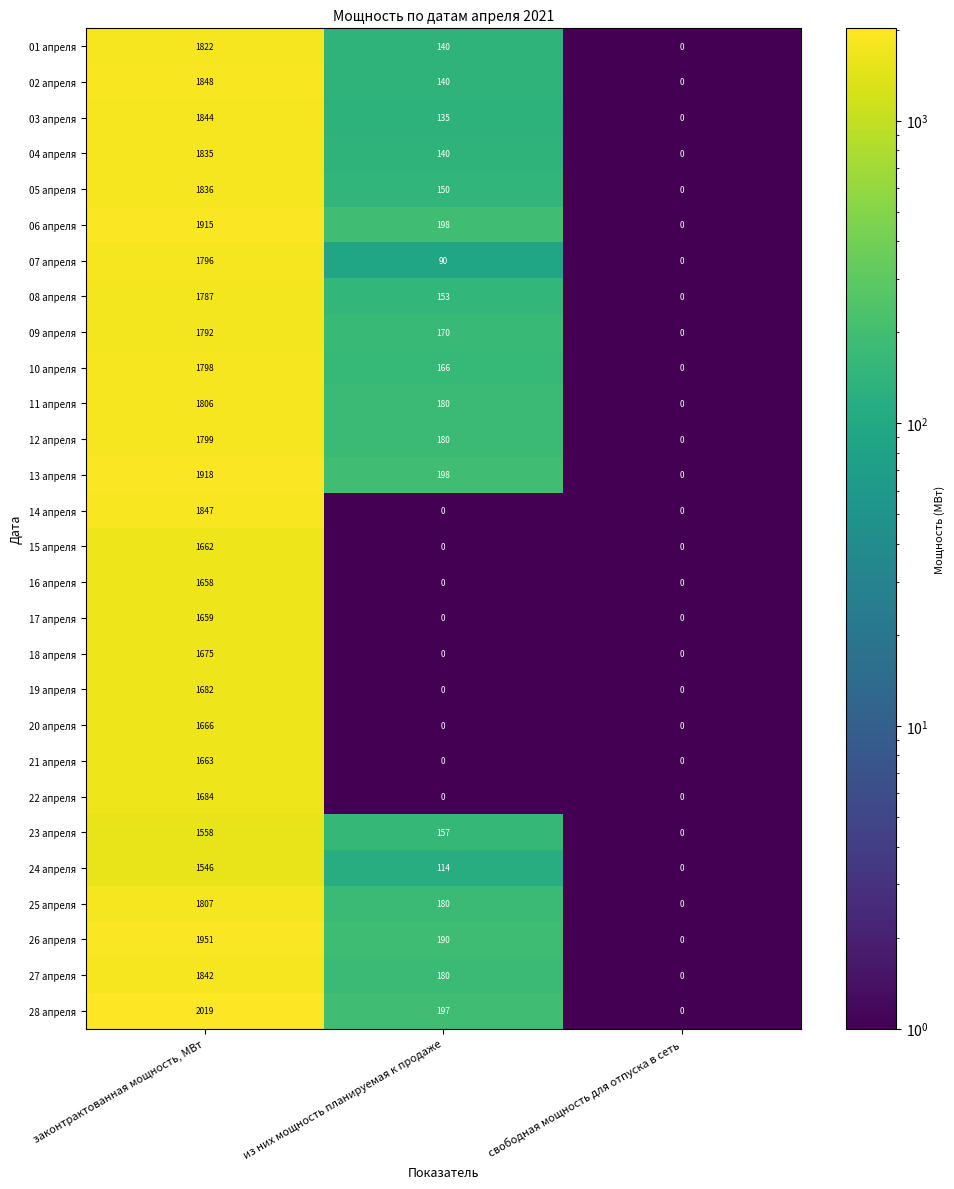

What is the sum of all 04 апреля values?

1975